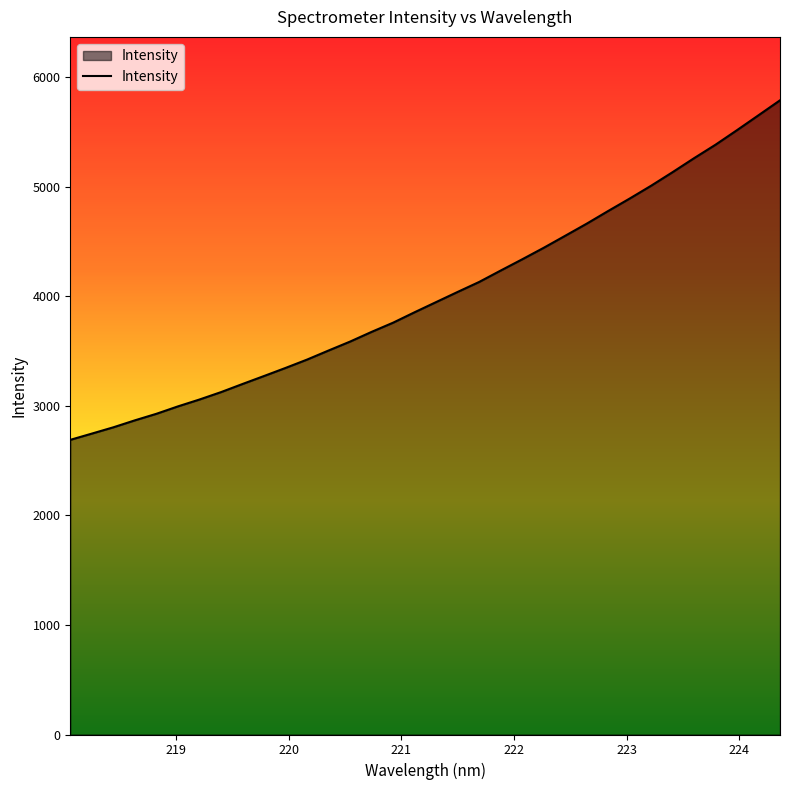

What is the minimum value shown in the chart?

2689.8